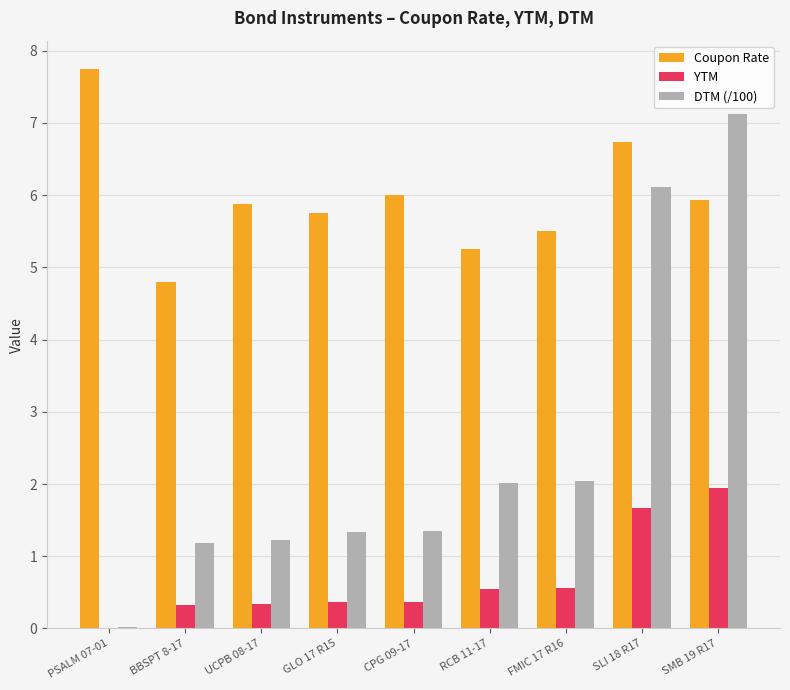

Are the bars horizontal?

No